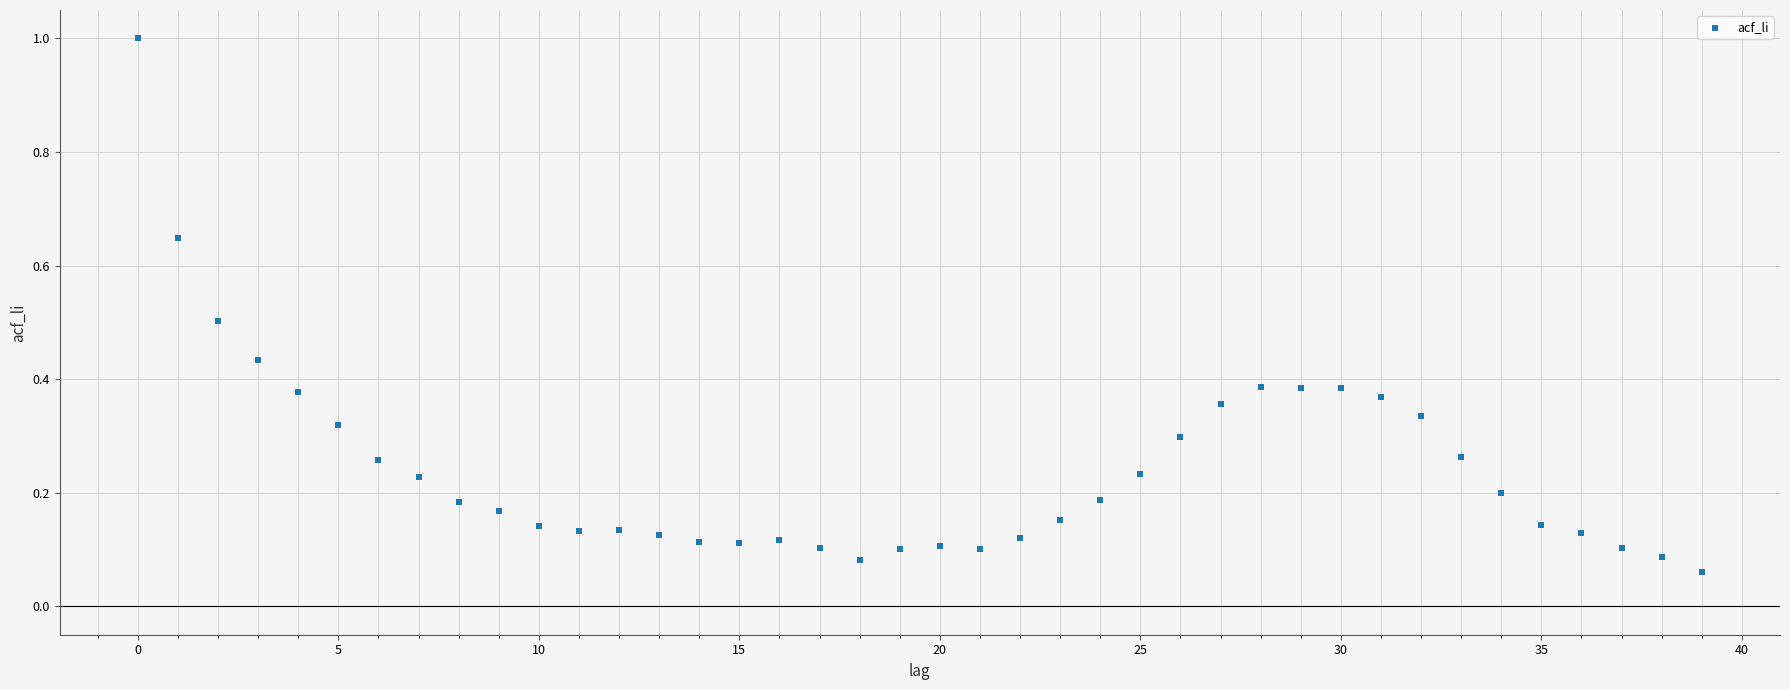

What is the range of Y values (max minus min)?

0.9